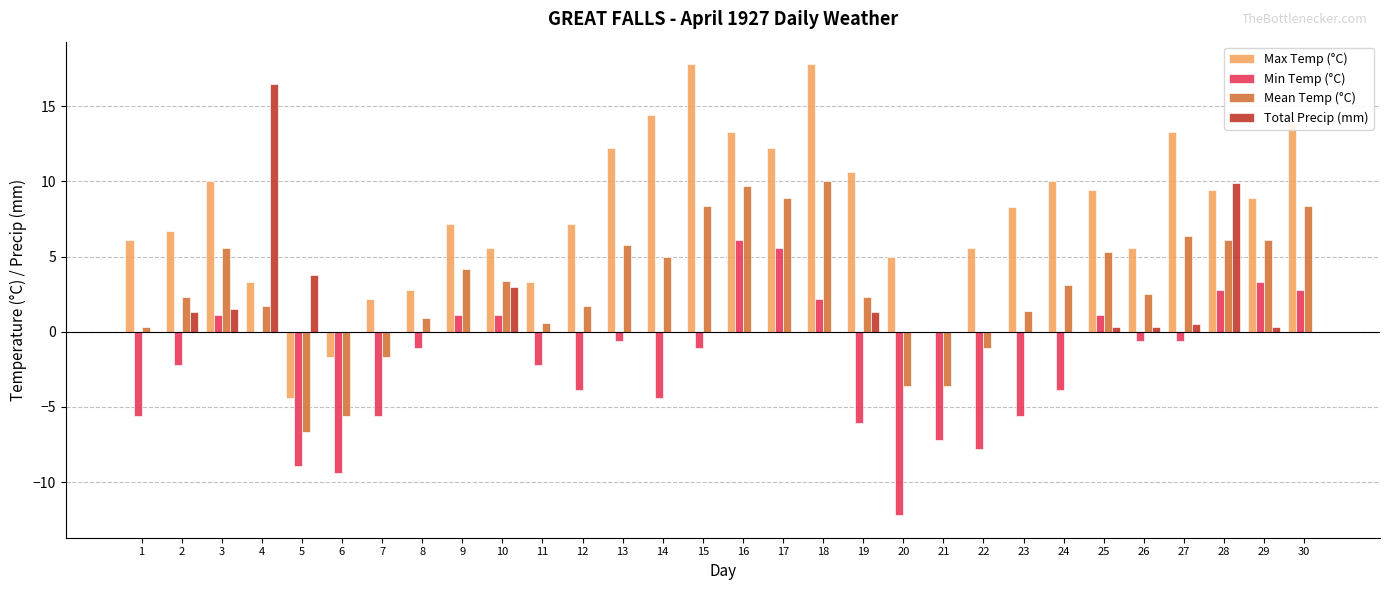

Reading left to right, what are all the values shown in this chart?

Max Temp (°C): 1=6.1	2=6.7	3=10.0	4=3.3	5=-4.4	6=-1.7	7=2.2	8=2.8	9=7.2	10=5.6	11=3.3	12=7.2	13=12.2	14=14.4	15=17.8	16=13.3	17=12.2	18=17.8	19=10.6	20=5.0	21=0.0	22=5.6	23=8.3	24=10.0	25=9.4	26=5.6	27=13.3	28=9.4	29=8.9	30=13.9
Min Temp (°C): 1=-5.6	2=-2.2	3=1.1	4=0.0	5=-8.9	6=-9.4	7=-5.6	8=-1.1	9=1.1	10=1.1	11=-2.2	12=-3.9	13=-0.6	14=-4.4	15=-1.1	16=6.1	17=5.6	18=2.2	19=-6.1	20=-12.2	21=-7.2	22=-7.8	23=-5.6	24=-3.9	25=1.1	26=-0.6	27=-0.6	28=2.8	29=3.3	30=2.8
Mean Temp (°C): 1=0.3	2=2.3	3=5.6	4=1.7	5=-6.7	6=-5.6	7=-1.7	8=0.9	9=4.2	10=3.4	11=0.6	12=1.7	13=5.8	14=5.0	15=8.4	16=9.7	17=8.9	18=10.0	19=2.3	20=-3.6	21=-3.6	22=-1.1	23=1.4	24=3.1	25=5.3	26=2.5	27=6.4	28=6.1	29=6.1	30=8.4
Total Precip (mm): 1=0.0	2=1.3	3=1.5	4=16.5	5=3.8	6=0.0	7=0.0	8=0.0	9=0.0	10=3.0	11=0.0	12=0.0	13=0.0	14=0.0	15=0.0	16=0.0	17=0.0	18=0.0	19=1.3	20=0.0	21=0.0	22=0.0	23=0.0	24=0.0	25=0.3	26=0.3	27=0.5	28=9.9	29=0.3	30=0.0